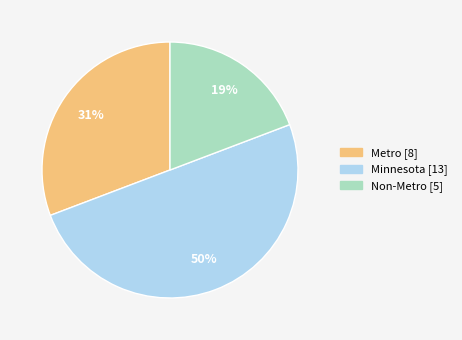

Which slice is the largest?

Minnesota